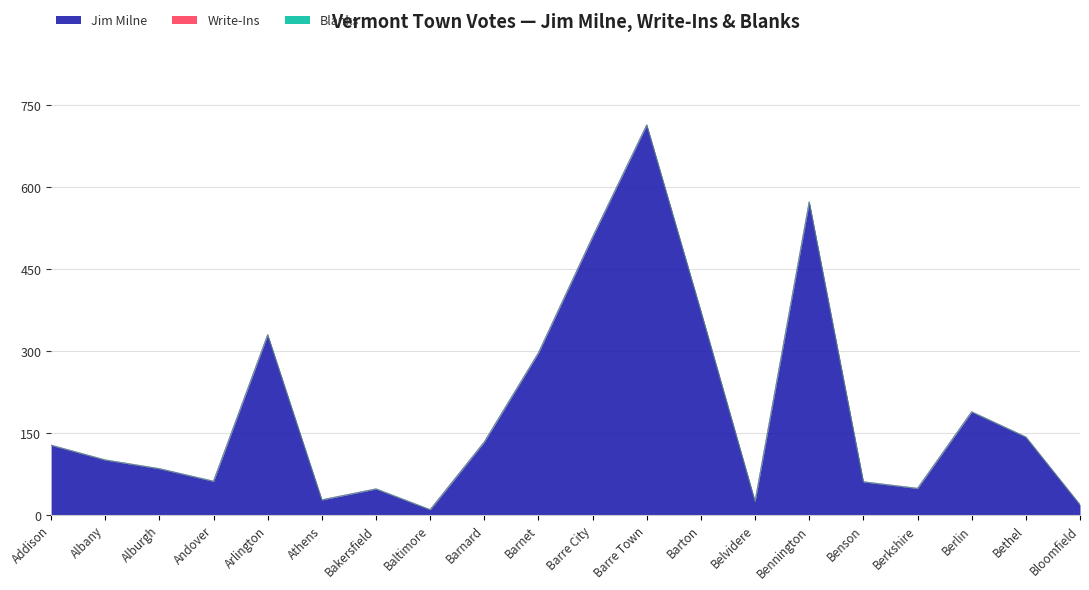

What is the difference between the highest and lowest values at Bloomfield?

19